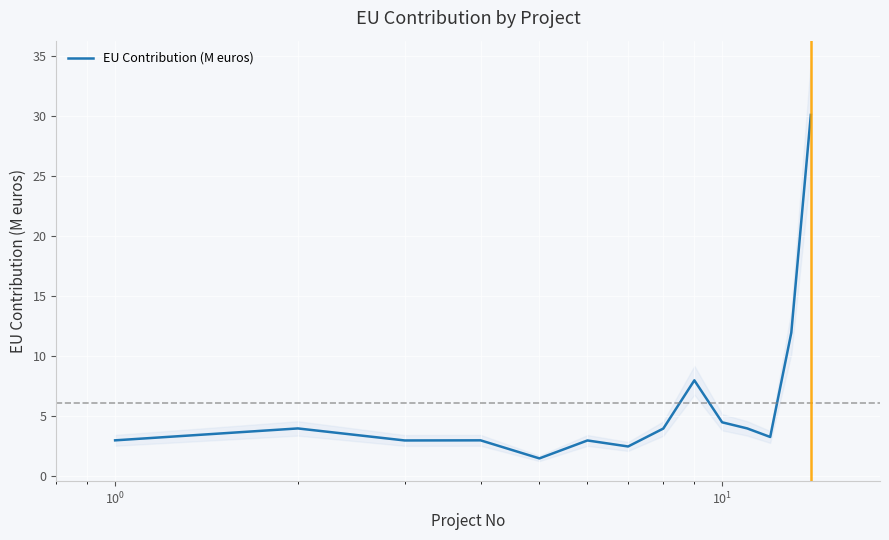

What is the lowest value of the EU Contribution (M euros) series?

1.5